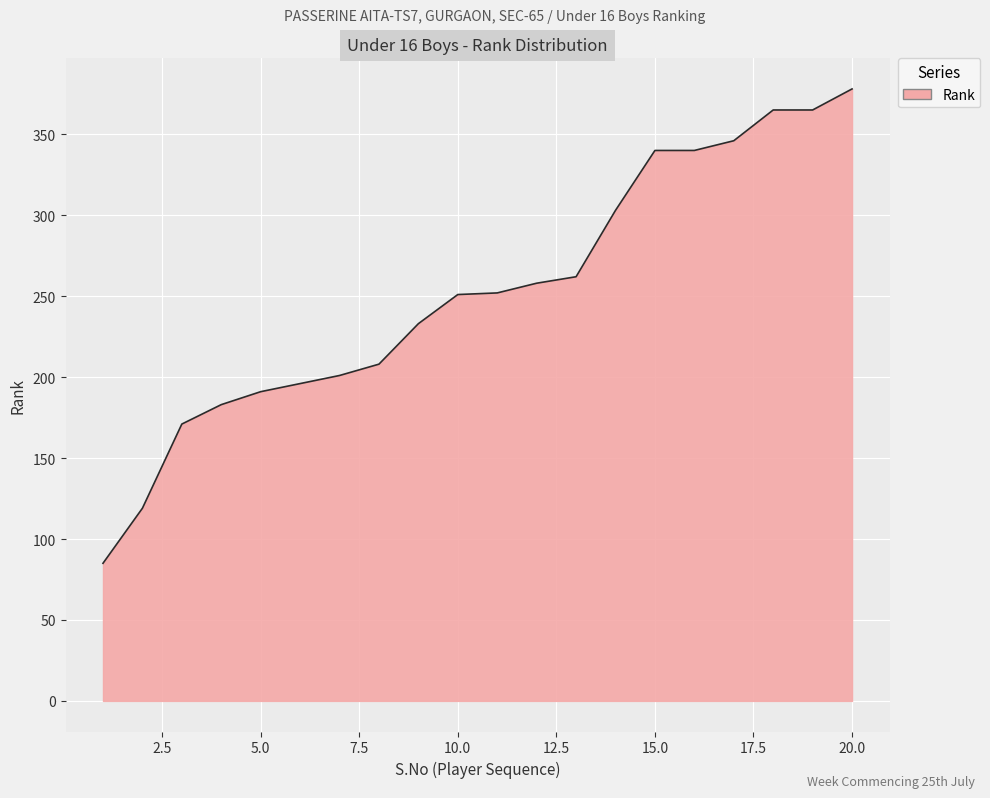

What is the difference between the maximum and minimum values?

293